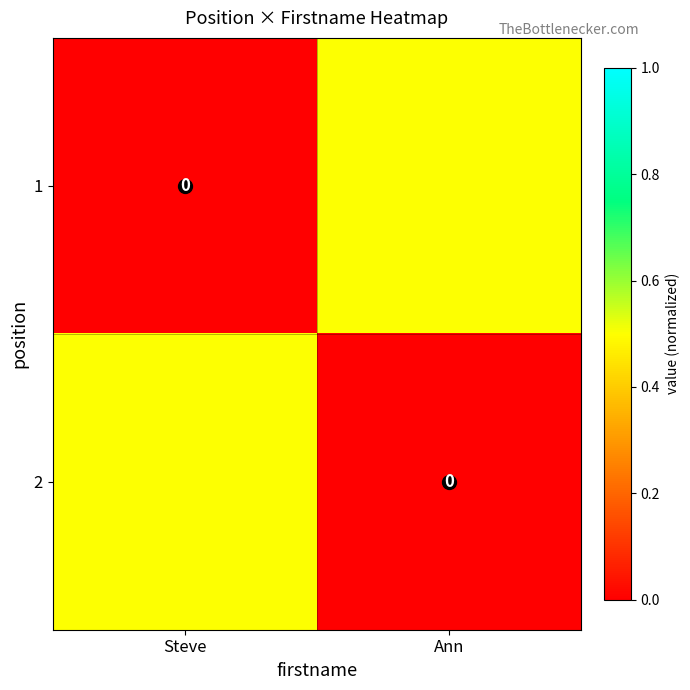

Which category has the highest value in the 2 series?

Steve